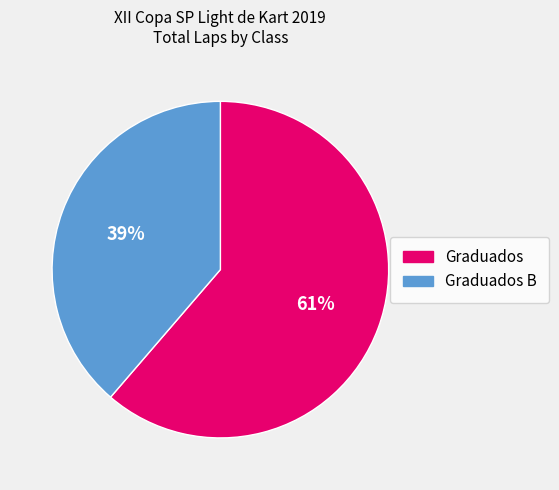

To the nearest percent, what is the average slice percentage?

50%